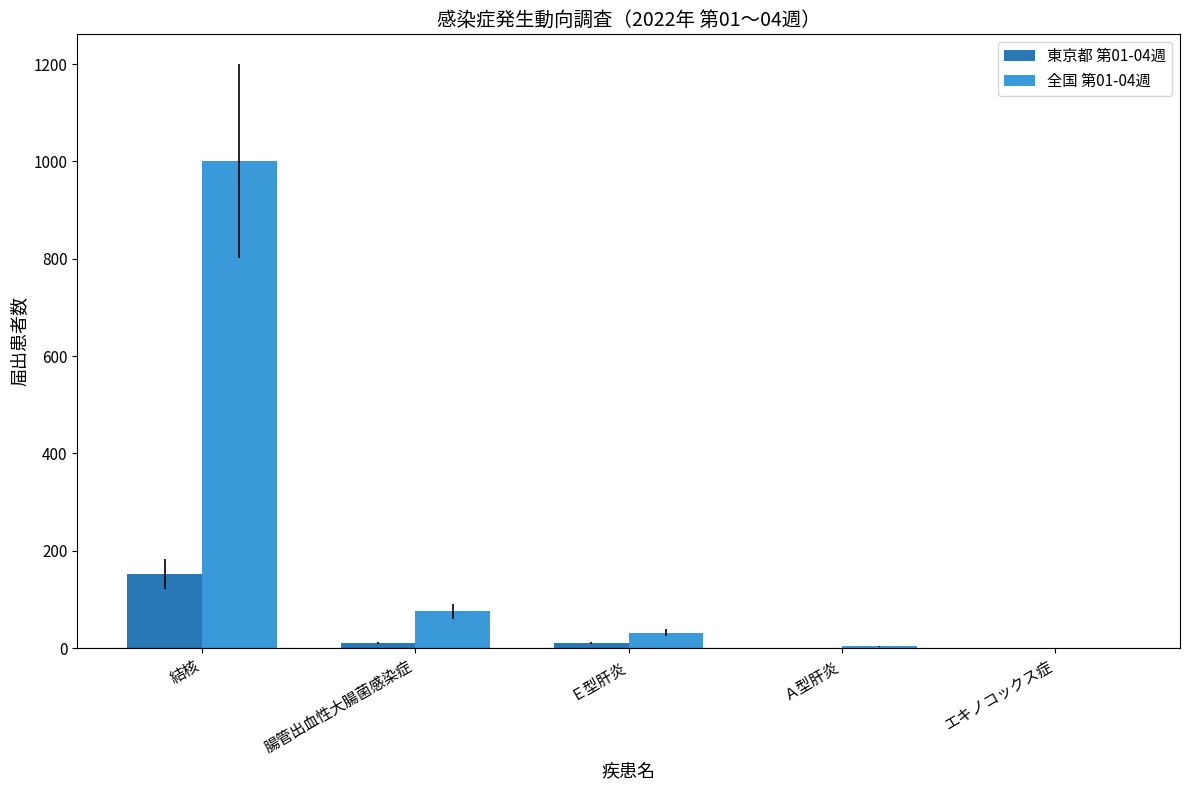

True or false: 東京都 第01-04週 has a value of -75 at Ａ型肝炎.

False